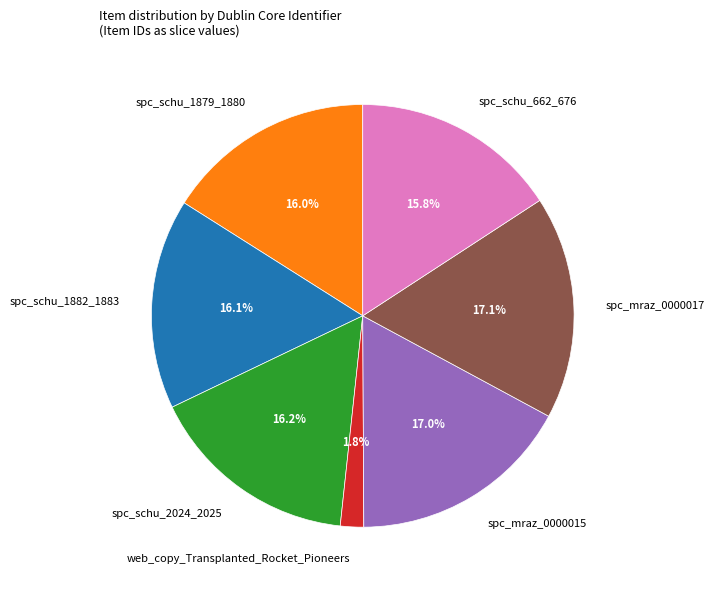

What percentage do spc_schu_662_676 and spc_mraz_0000017 together represent?

32.9%